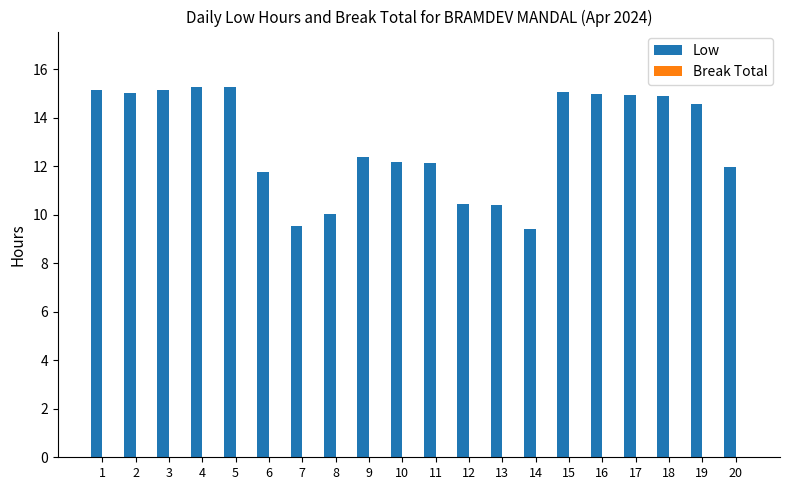

What is the greatest value displayed?

15.3